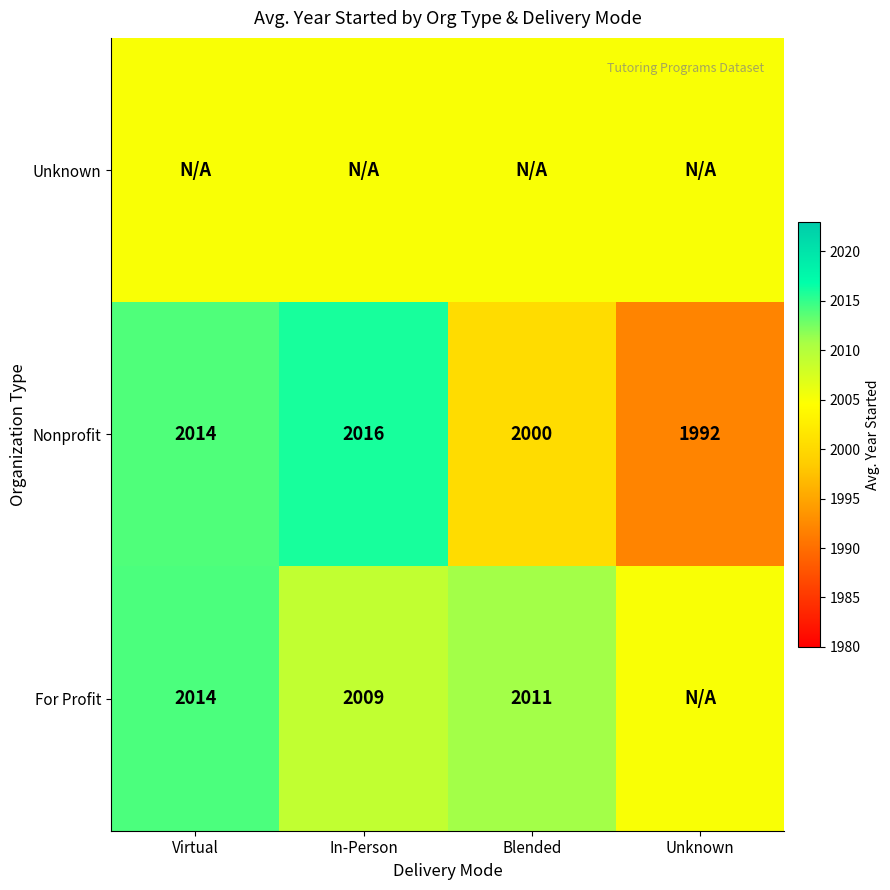

Read the Nonprofit value at In-Person, to the nearest 5.

2015